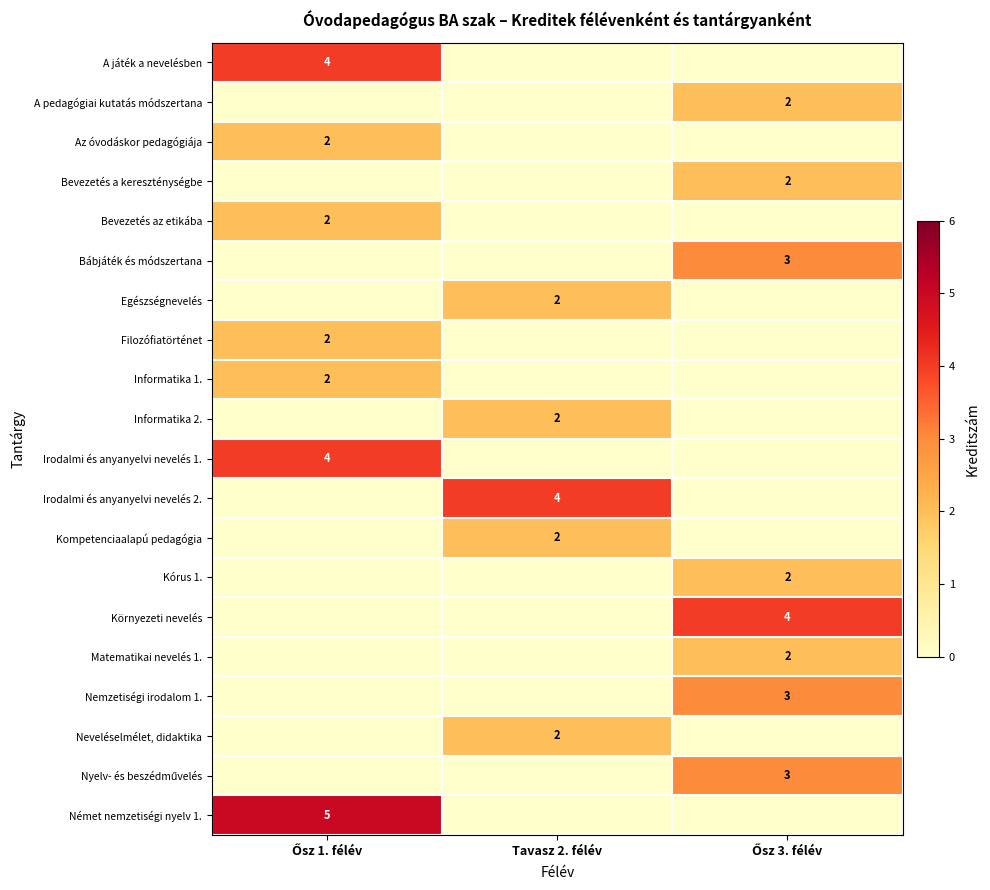

True or false: Egészségnevelés has a value of 1 at Tavasz 2. félév.

False